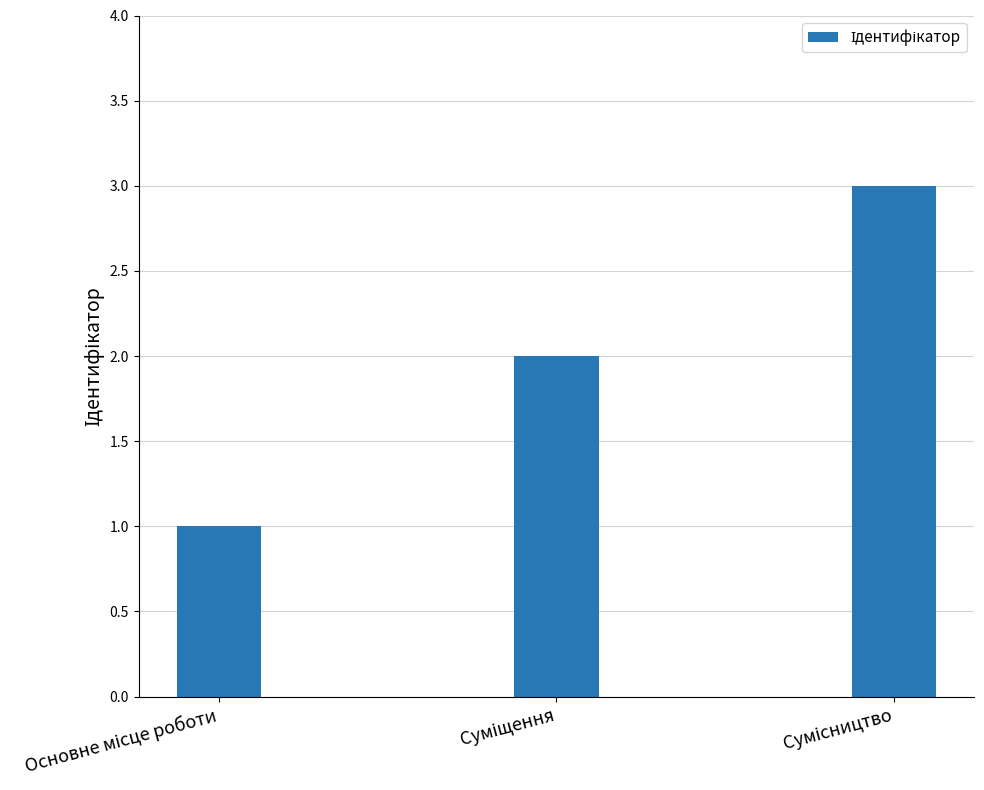

What is the average value?

2